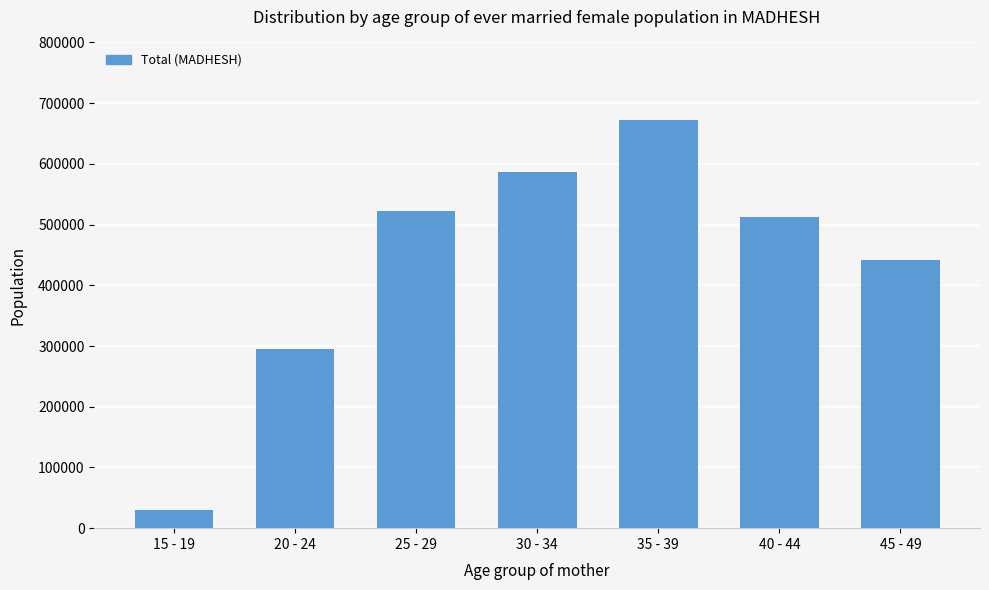

At which label is the value closest to 350595?

20 - 24